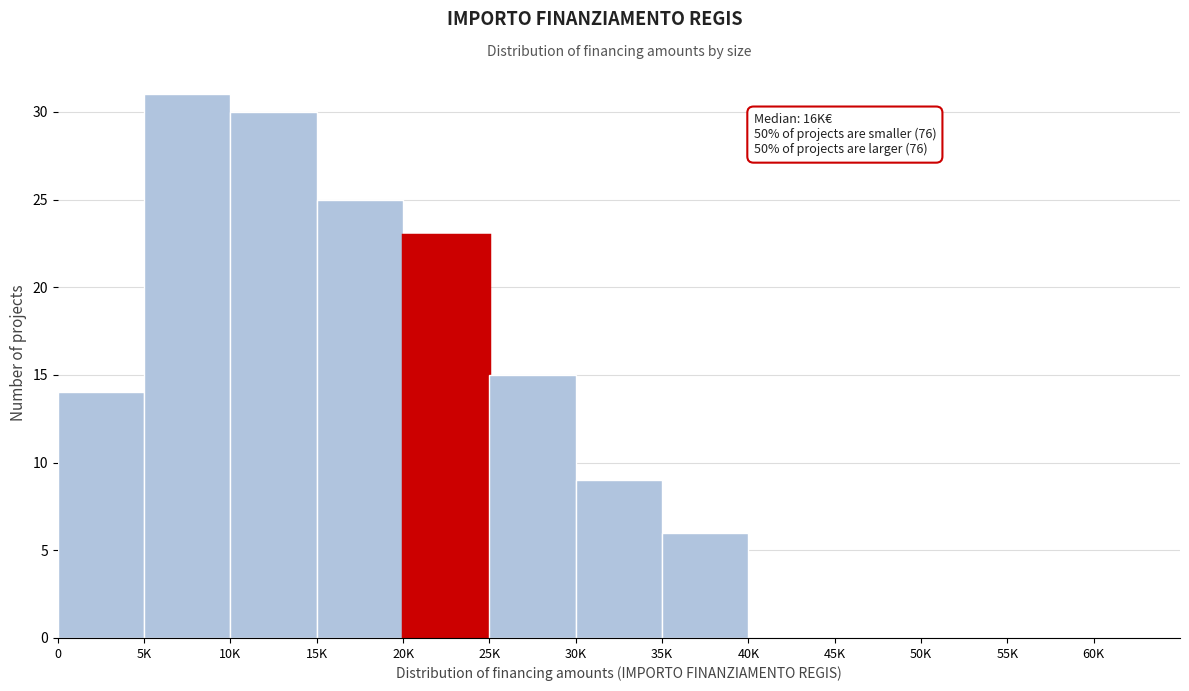

Reading left to right, extract all data points from this chart.

0=14	5K=31	10K=30	15K=25	20K=23	25K=15	30K=9	35K=6	40K=0	45K=0	50K=0	55K=0	60K=0